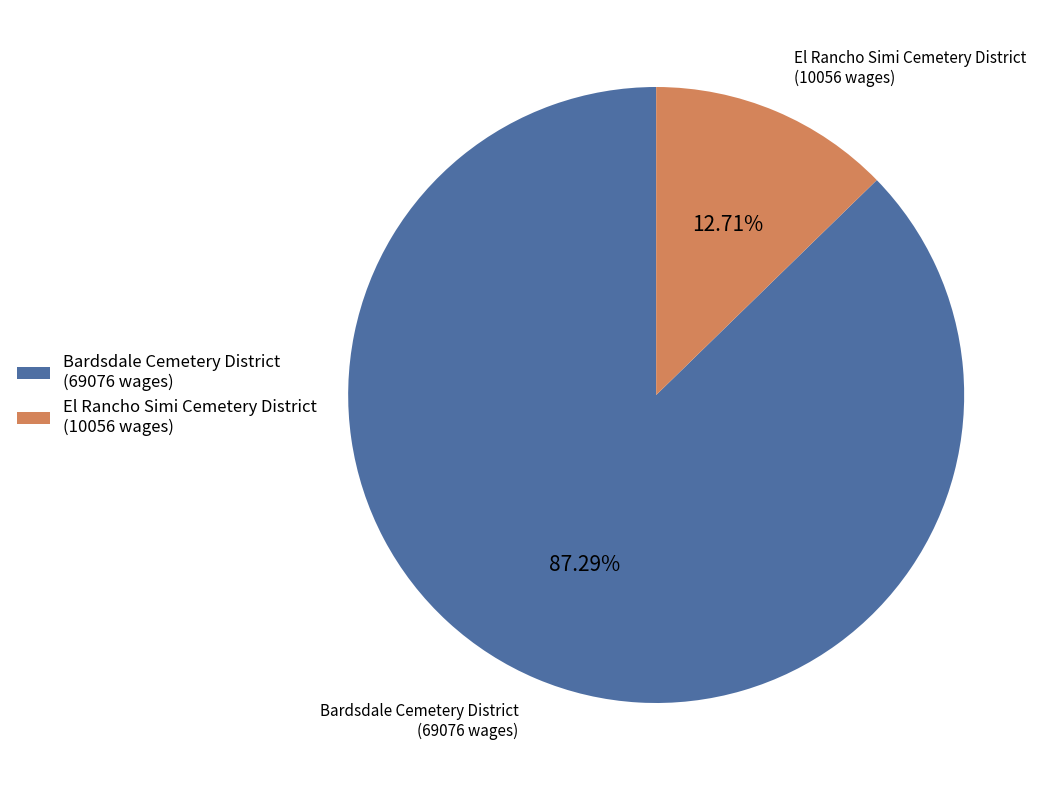

Between El Rancho Simi Cemetery District (10056 wages) and Bardsdale Cemetery District (69076 wages), which is larger?

Bardsdale Cemetery District (69076 wages)